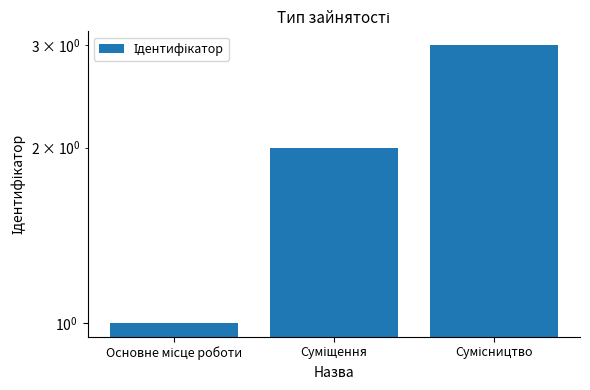

What is the difference between the maximum and minimum values?

2